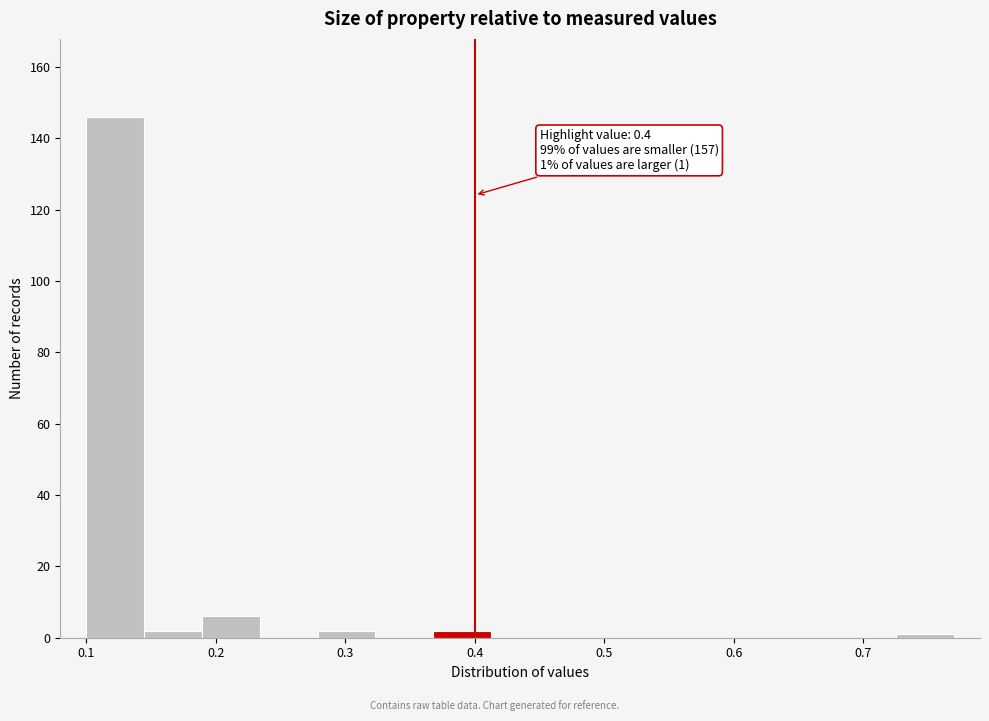

Which range on the x-axis has the tallest bar?

0.10 to 0.14